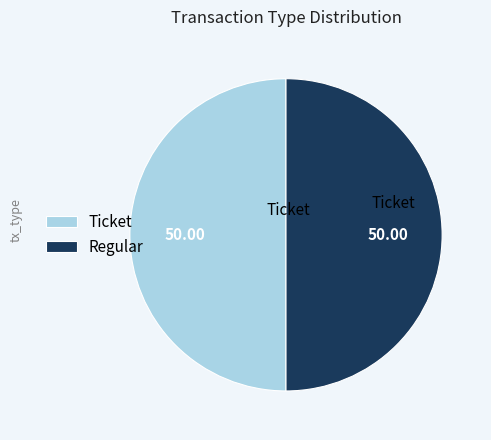

Combined, do Ticket and Regular account for over 50%?

Yes